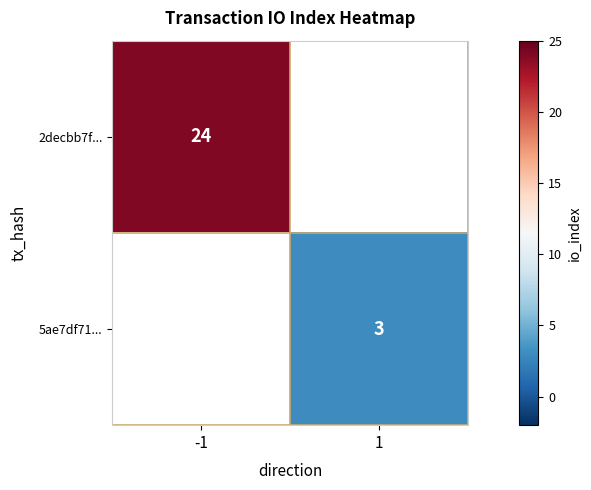

Is it true that 2decbb7f... equals 15 at -1?

False